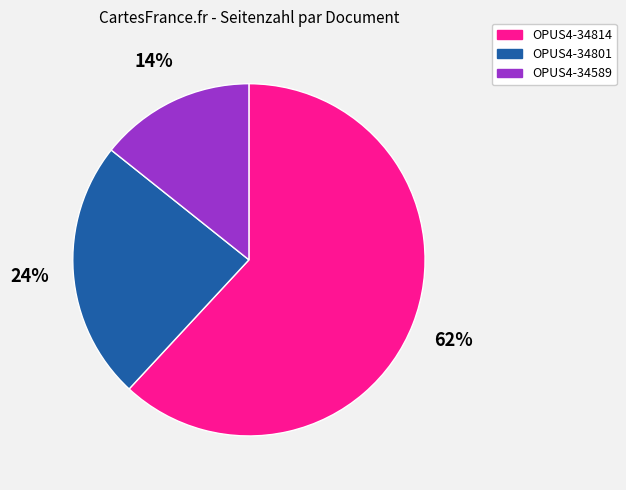

Combined, do OPUS4-34814 and OPUS4-34801 account for over 50%?

Yes